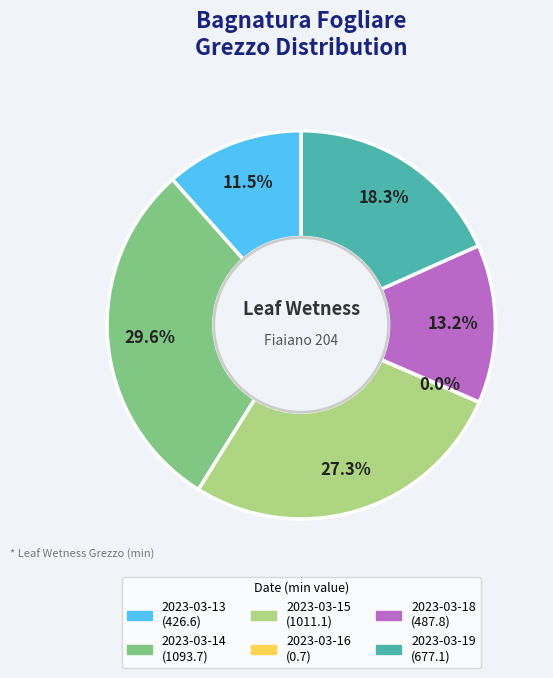

Is there any slice that represents more than half of the pie?

No